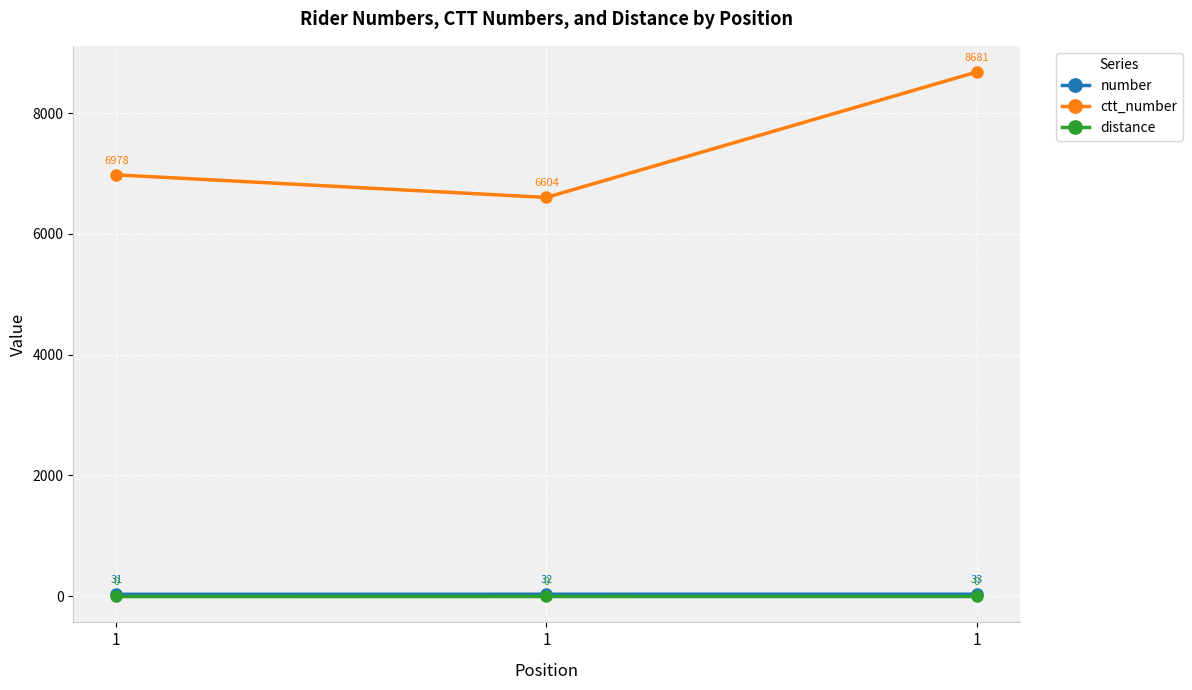

What are all the series names shown in the legend?

number, ctt_number, distance